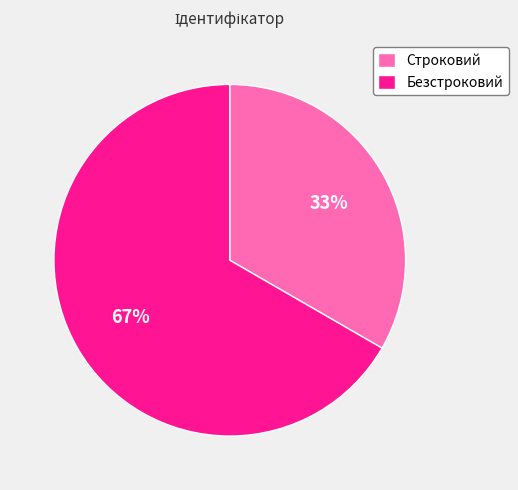

Count the number of slices in the pie.

2